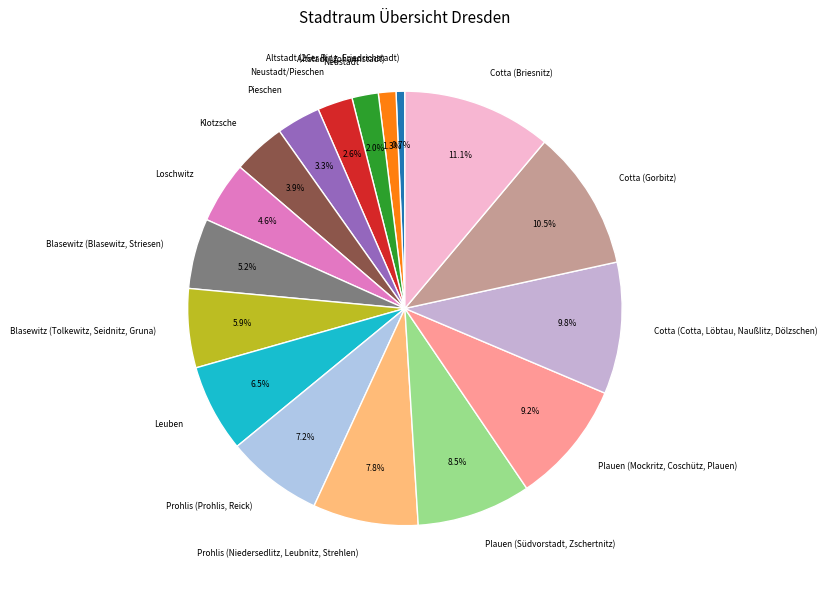

To the nearest percent, what is the combined percentage of Prohlis (Prohlis, Reick) and Neustadt?

9%